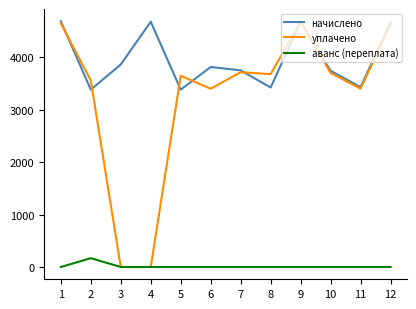

True or false: начислено and уплачено intersect in this chart.

True